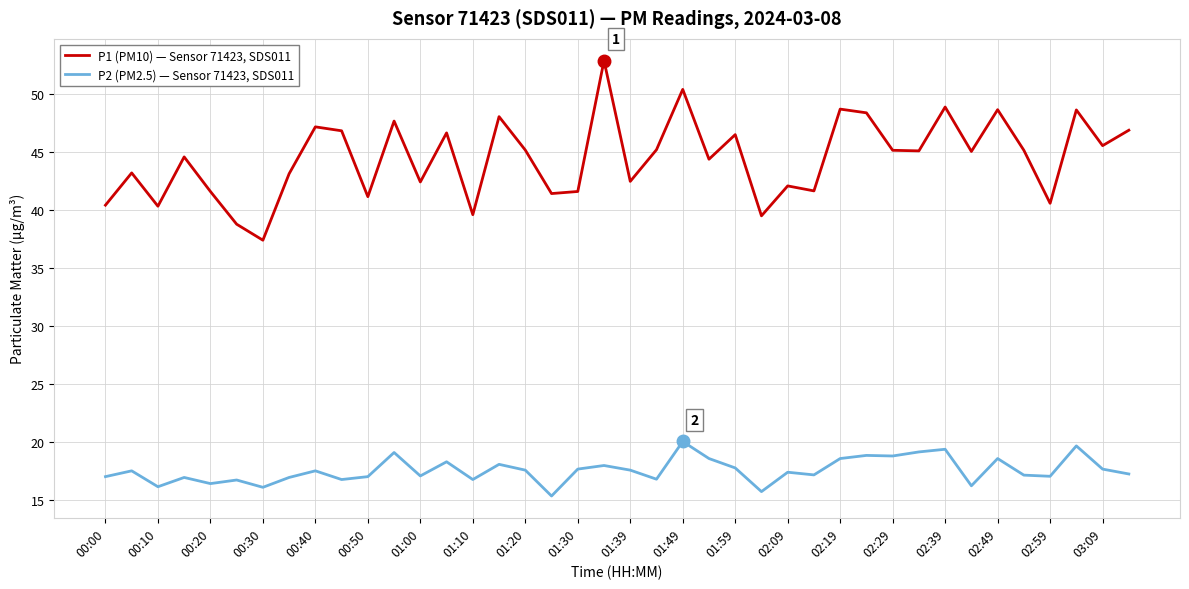

True or false: P1 (PM10) — Sensor 71423, SDS011 and P2 (PM2.5) — Sensor 71423, SDS011 intersect in this chart.

False